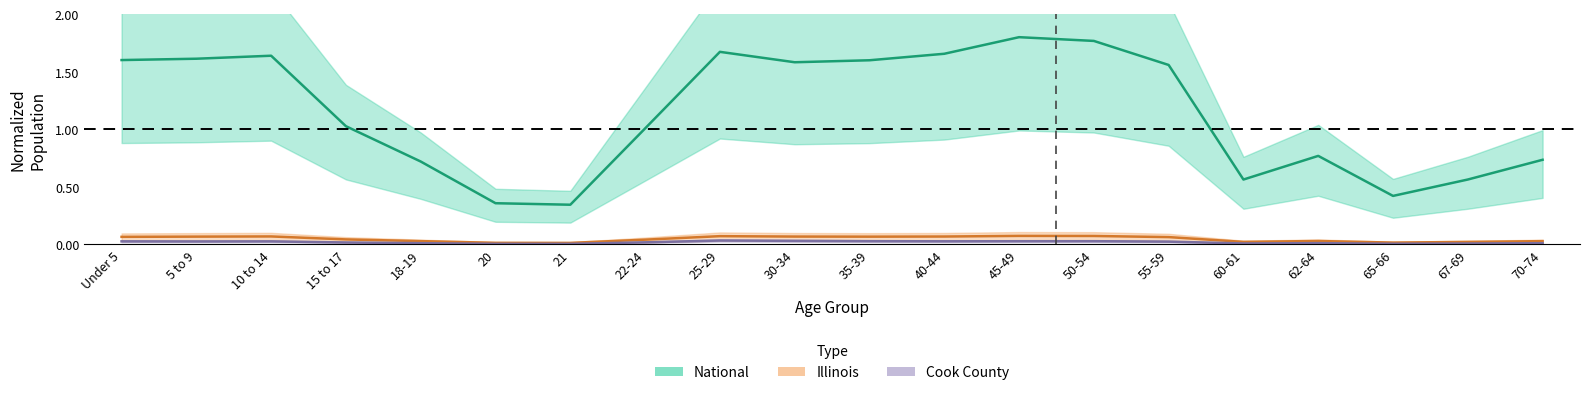

What are all the series names shown in the legend?

Cook County, Illinois, National